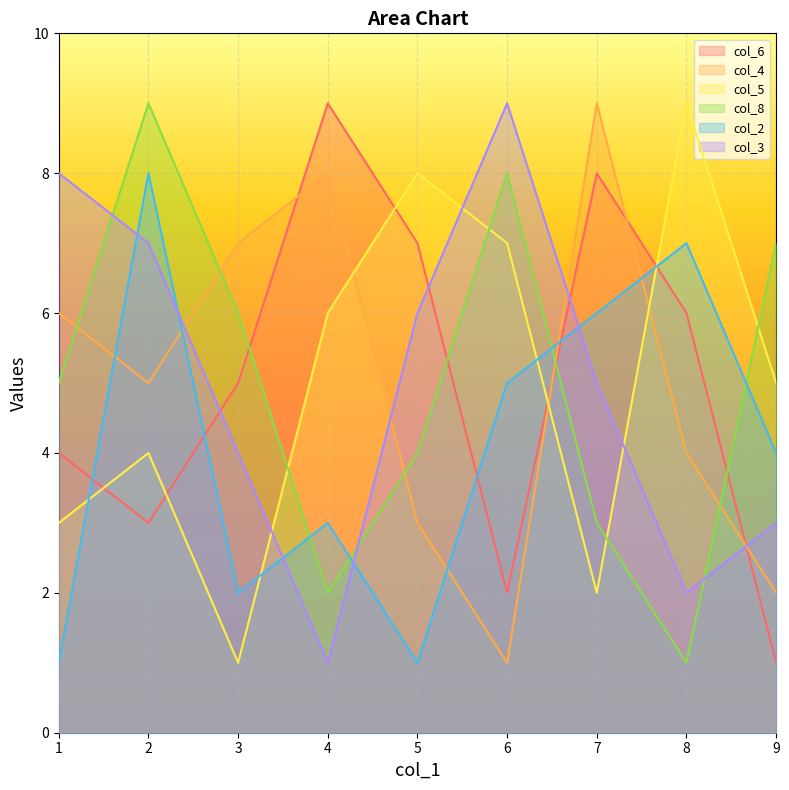

Which series has the widest spread of values?

col_6